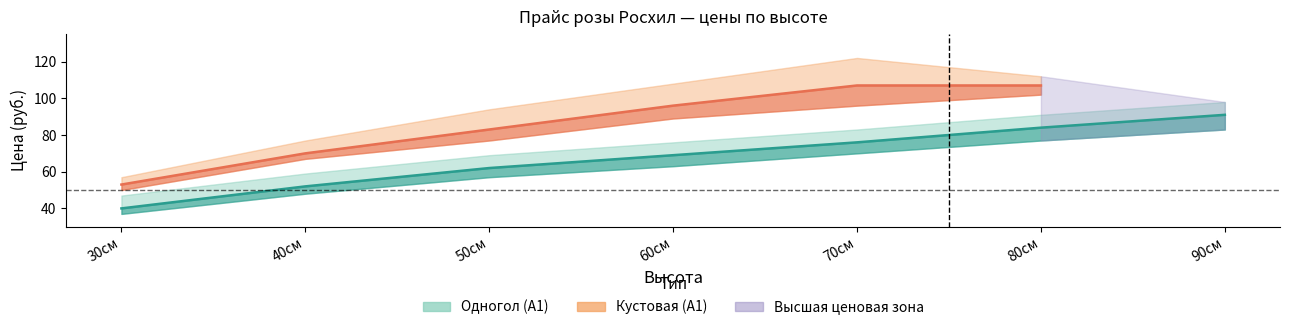

What is the label of the 2nd point from the left?

40см